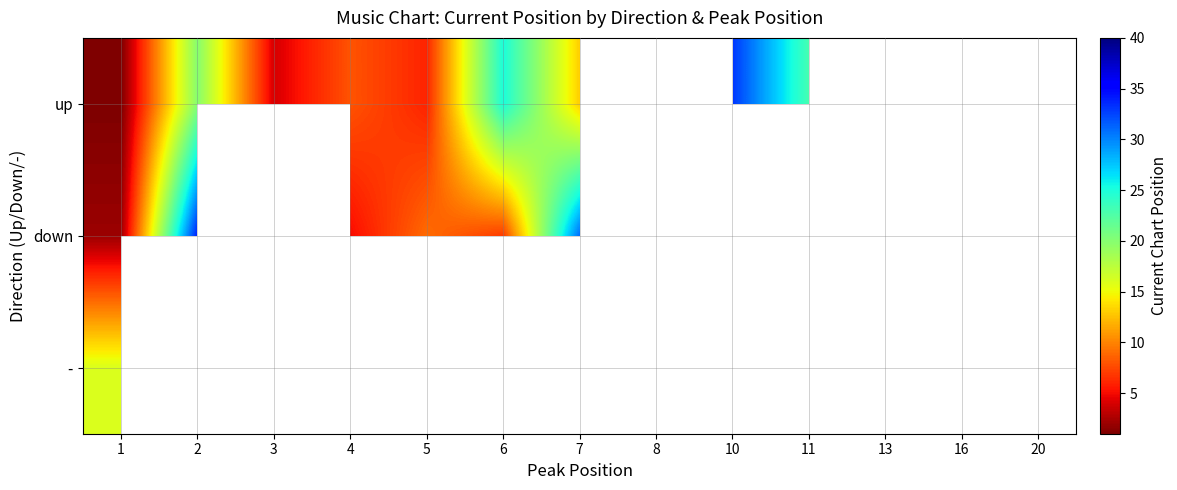

What is the spread (max minus min) of values at 4?

3.0